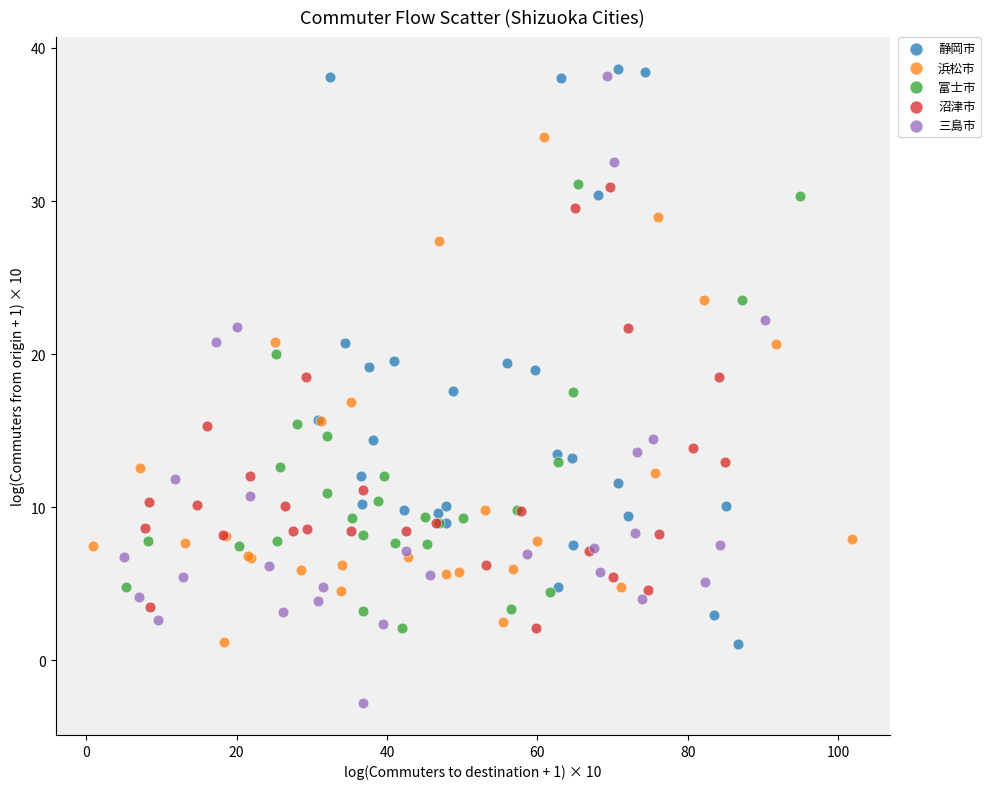

Which series has the widest spread of Y values?

三島市